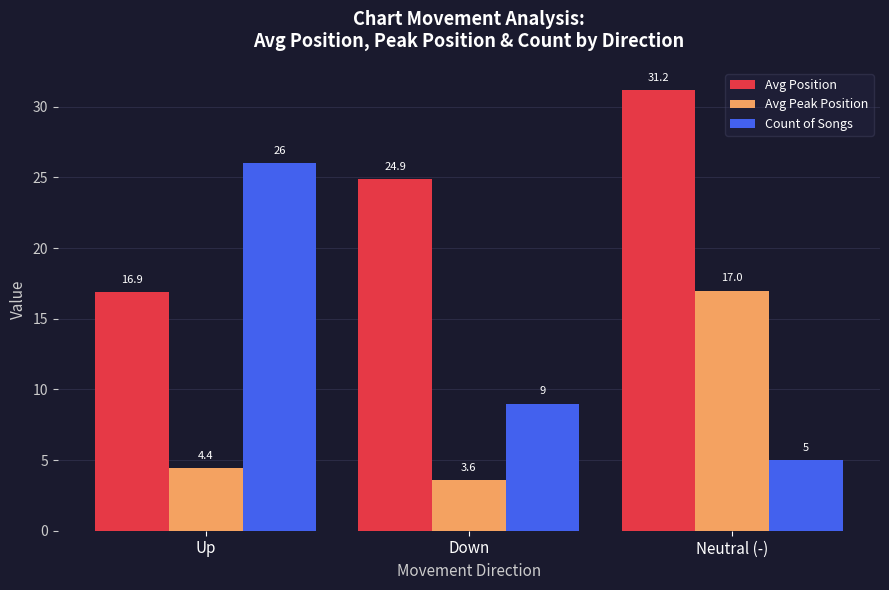

What is the highest value of the Avg Peak Position series?

17.0